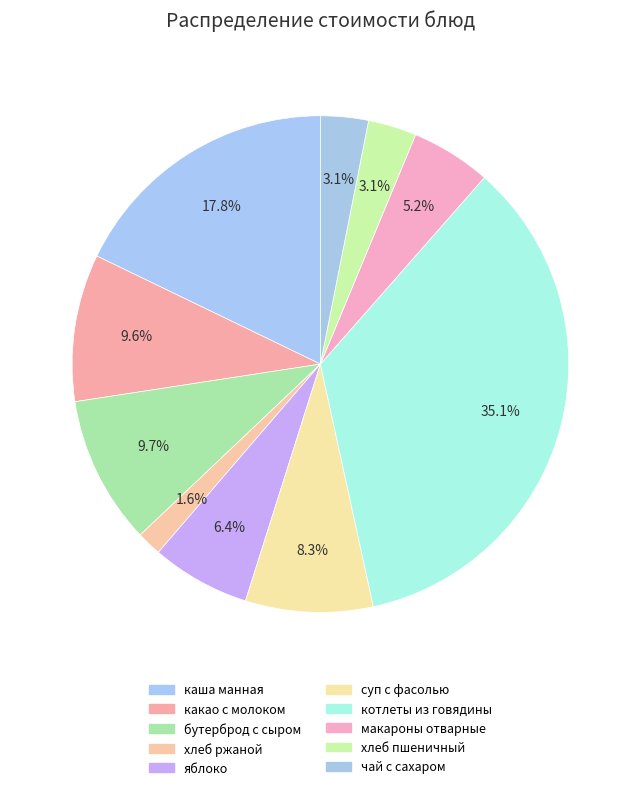

How many segments does this pie chart have?

10